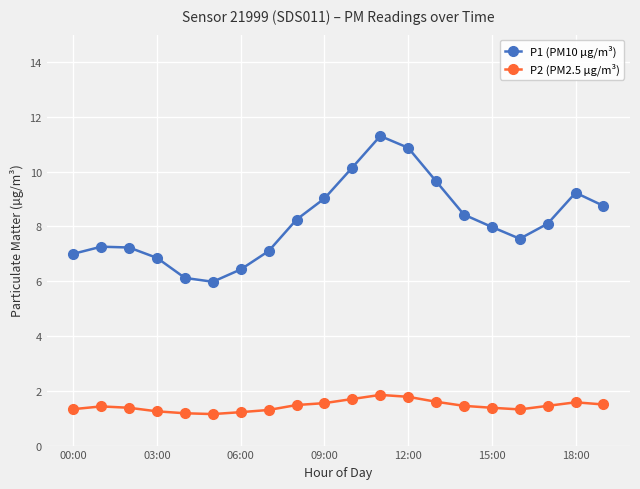

Rank the series by their maximum value, from highest to lowest.

P1 (PM10 µg/m³), P2 (PM2.5 µg/m³)